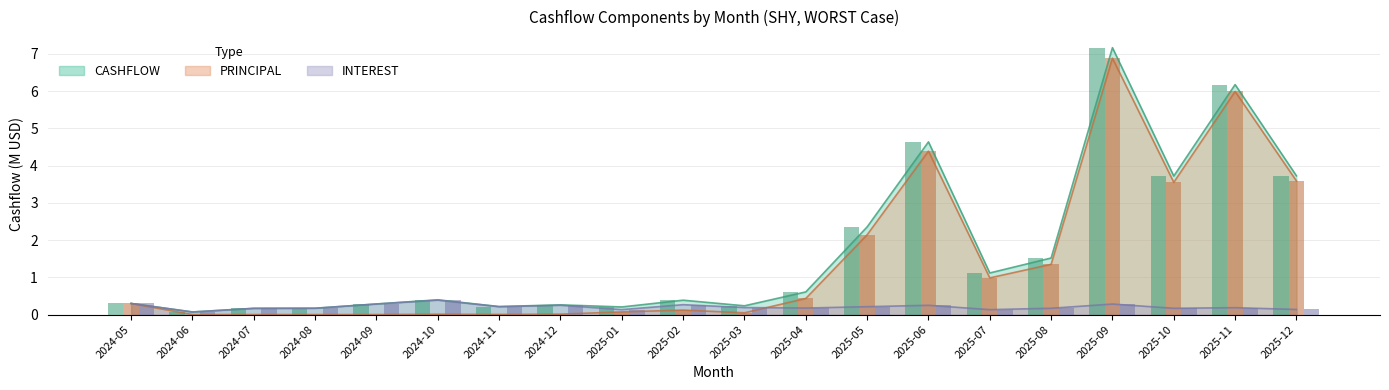

Reading right to left, what are all the values shown in this chart?

INTEREST: 0.1	0.2	0.2	0.3	0.2	0.1	0.2	0.2	0.2	0.2	0.3	0.1	0.3	0.2	0.4	0.3	0.2	0.2	0.1	0.3
PRINCIPAL: 3.6	6.0	3.6	6.9	1.3	1.0	4.4	2.1	0.4	0.0	0.1	0.1	0.0	0.0	0.0	0.0	0.0	0.0	0.0	0.3
CASHFLOW: 3.7	6.2	3.7	7.2	1.5	1.1	4.6	2.4	0.6	0.2	0.4	0.2	0.3	0.2	0.4	0.3	0.2	0.2	0.1	0.3